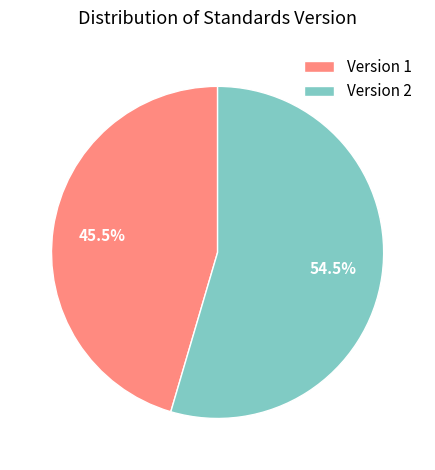

What is the ratio of the value at Version 1 to the value at Version 2?

0.8